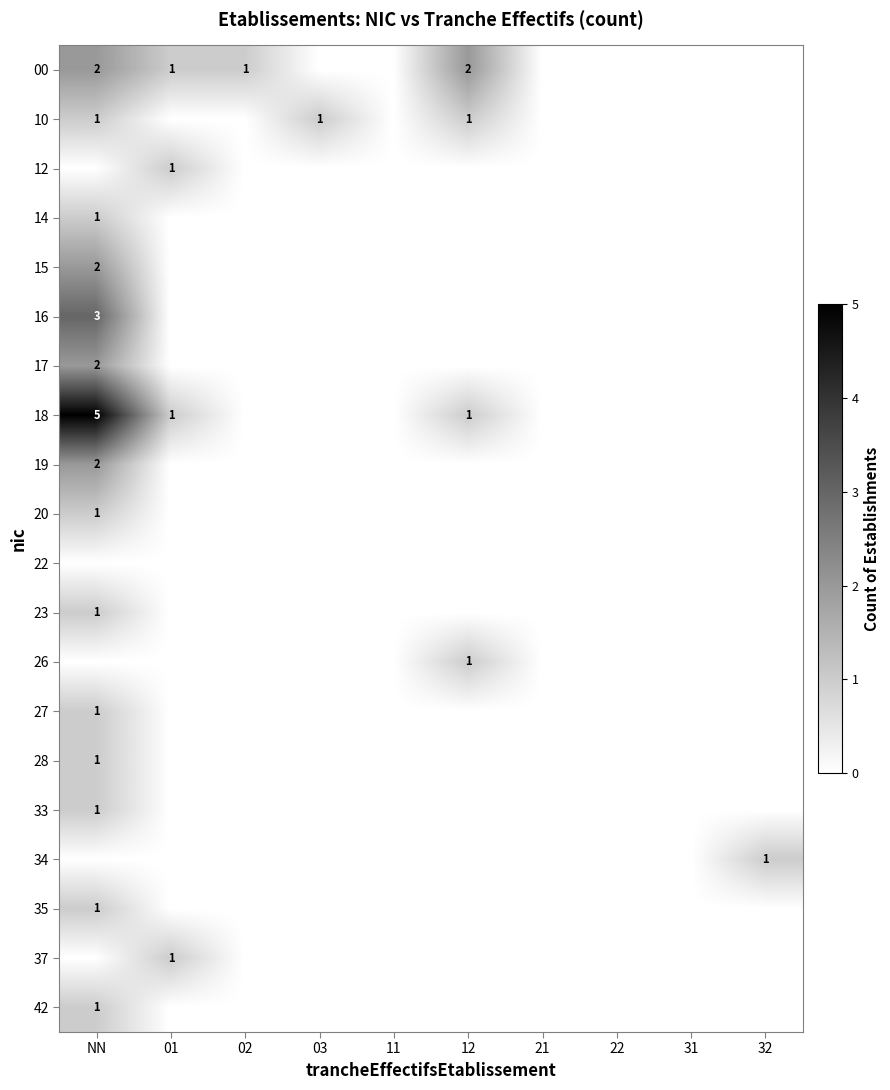

At which category does the chart reach its minimum across all series?

03